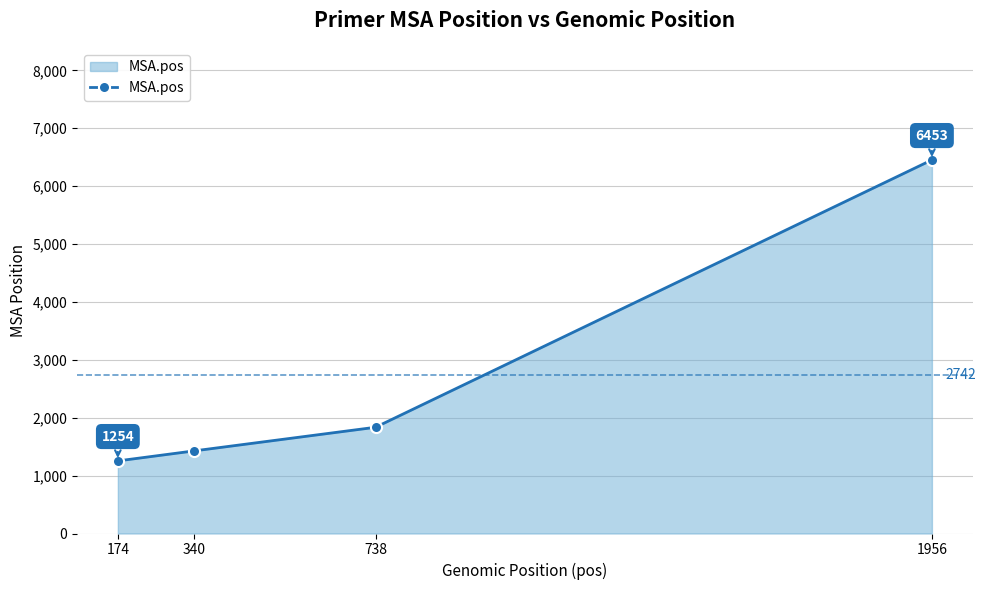

At which label is the value closest to 3853?

738